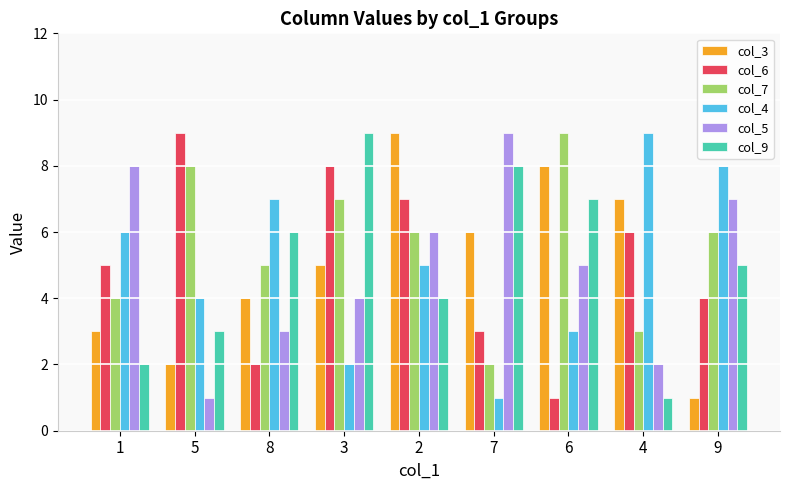

Read the col_3 value at 1.

3